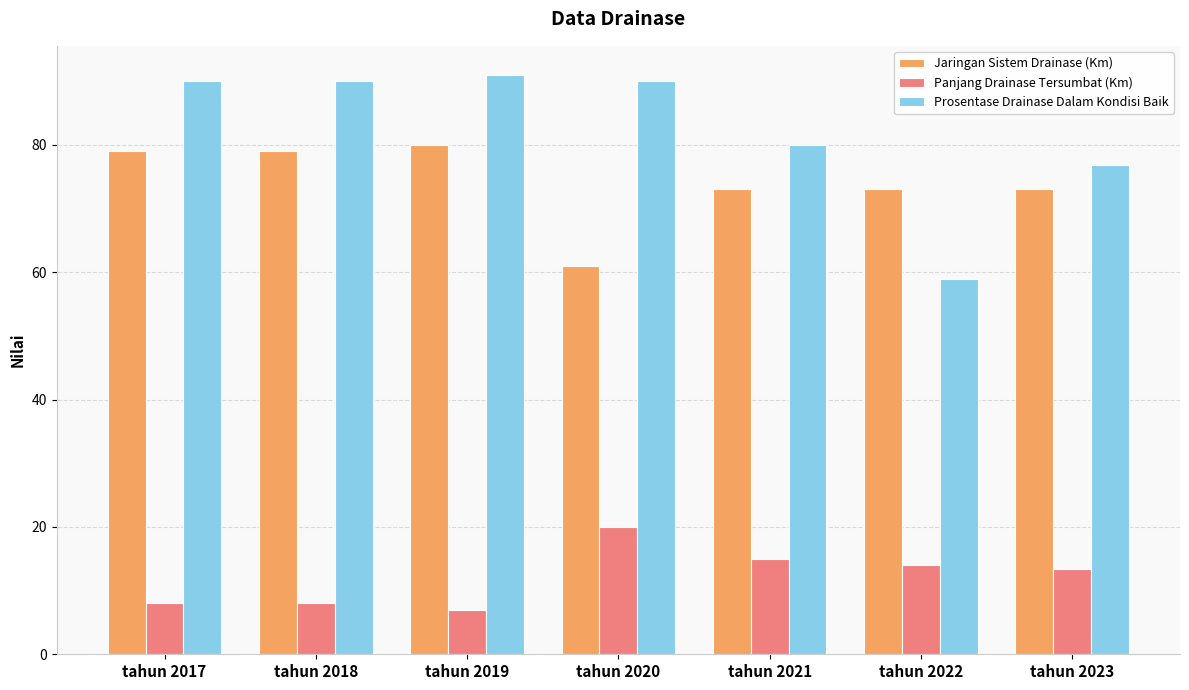

Reading left to right, extract all data points from this chart.

Jaringan Sistem Drainase (Km): 79.0	79.0	80.0	61.0	73.0	73.0	73.0
Panjang Drainase Tersumbat (Km): 8.0	8.0	7.0	20.0	15.0	14.0	13.3
Prosentase Drainase Dalam Kondisi Baik: 90.0	90.0	91.0	90.0	80.0	59.0	76.8